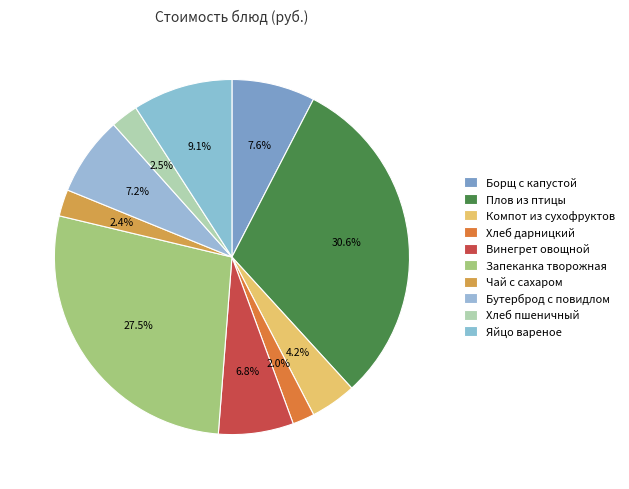

Is it true that Запеканка творожная is 28% of the pie?

True